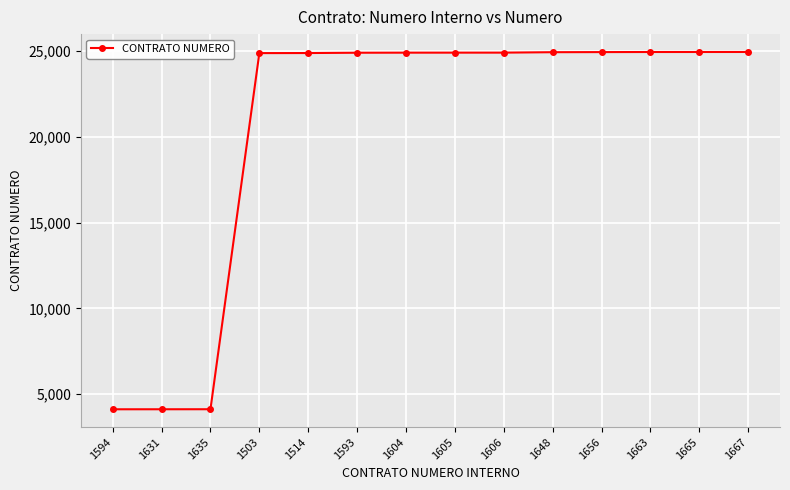

What is the difference between the maximum and minimum values?

20817